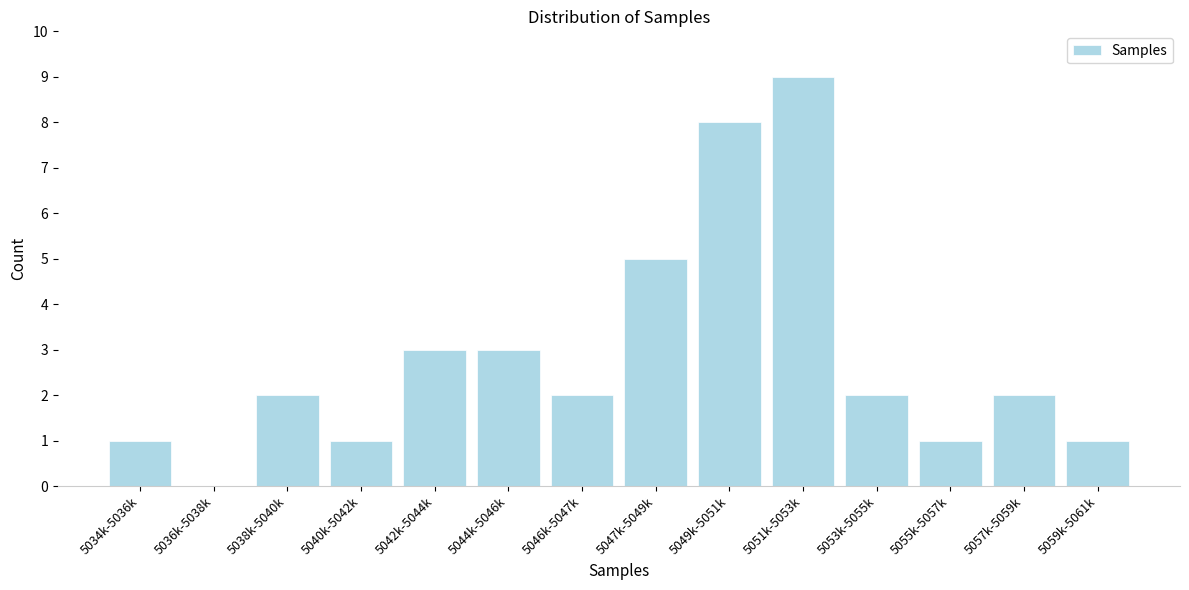

Reading left to right, what are all the values shown in this chart?

5034k-5036k=1	5036k-5038k=0	5038k-5040k=2	5040k-5042k=1	5042k-5044k=3	5044k-5046k=3	5046k-5047k=2	5047k-5049k=5	5049k-5051k=8	5051k-5053k=9	5053k-5055k=2	5055k-5057k=1	5057k-5059k=2	5059k-5061k=1